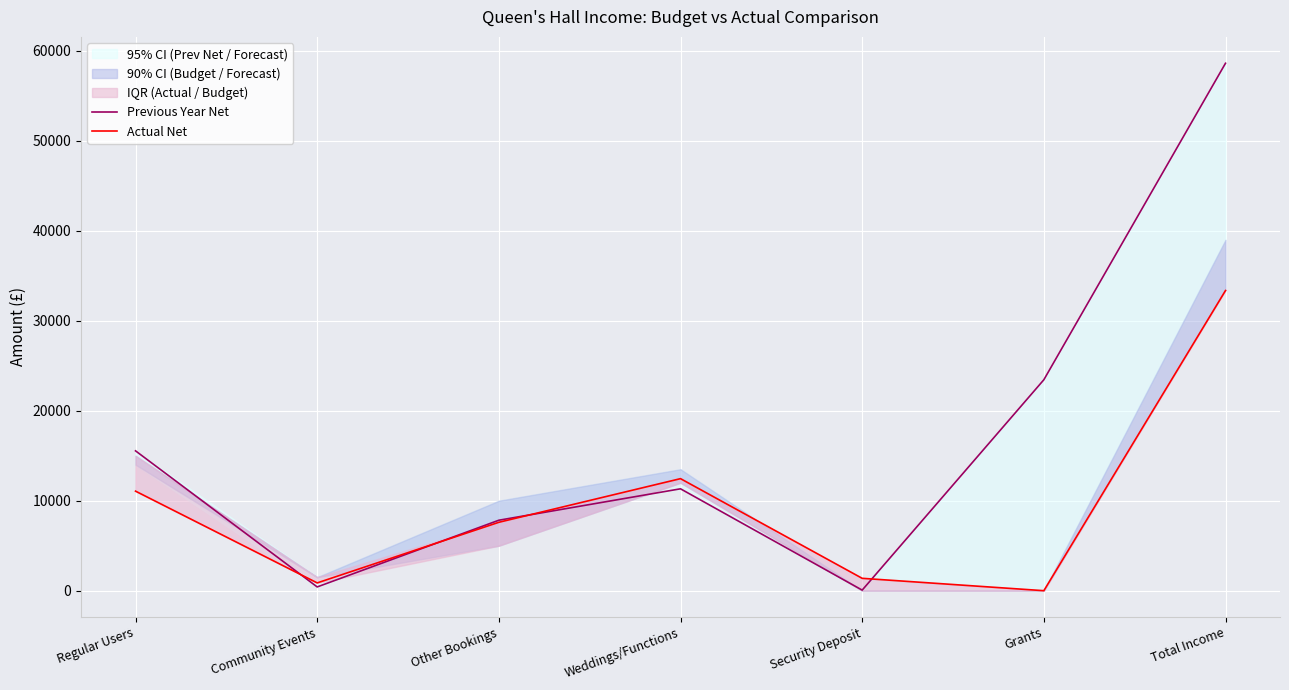

Which series has the largest total across all categories?

Previous Year Net